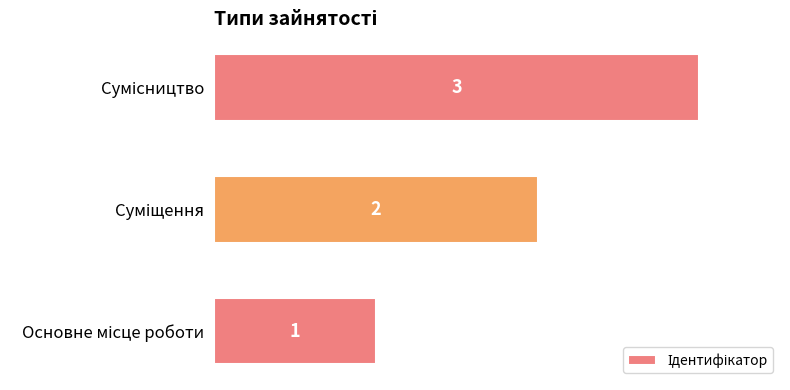

What is the sum of all values?

6